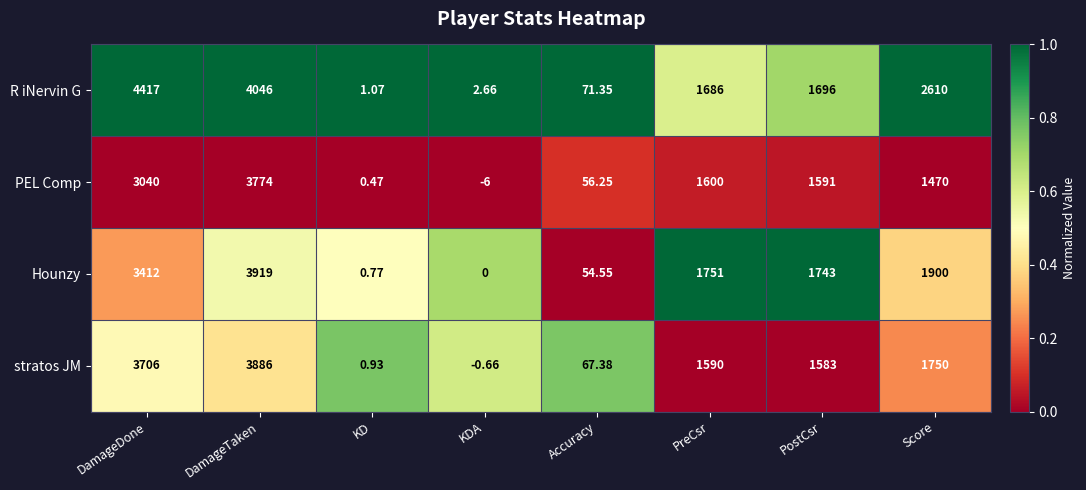

How many values in the Hounzy series are below 1751?

4